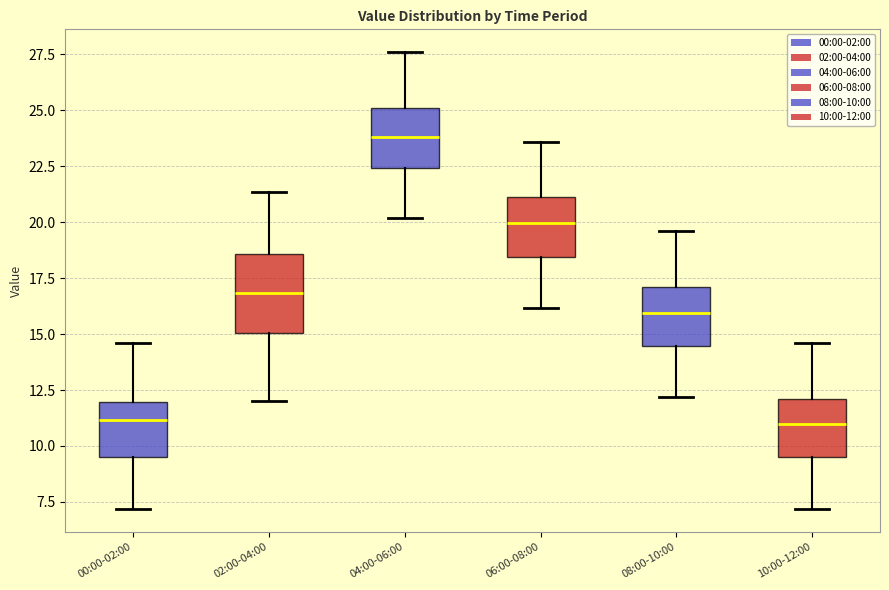

Reading left to right, read every box against the y-axis: the position of its median line, the range the box covers, and the ends of its whiskers. The values are not printed on the chart, so give them approximately, as read against the axis.

00:00-02:00: median 11.0, box 9.5 to 12.0, whiskers 7.0 to 14.5
02:00-04:00: median 17.0, box 15.0 to 18.5, whiskers 12.0 to 21.5
04:00-06:00: median 24.0, box 22.5 to 25.0, whiskers 20.0 to 27.5
06:00-08:00: median 20.0, box 18.5 to 21.0, whiskers 16.0 to 23.5
08:00-10:00: median 16.0, box 14.5 to 17.0, whiskers 12.0 to 19.5
10:00-12:00: median 11.0, box 9.5 to 12.0, whiskers 7.0 to 14.5